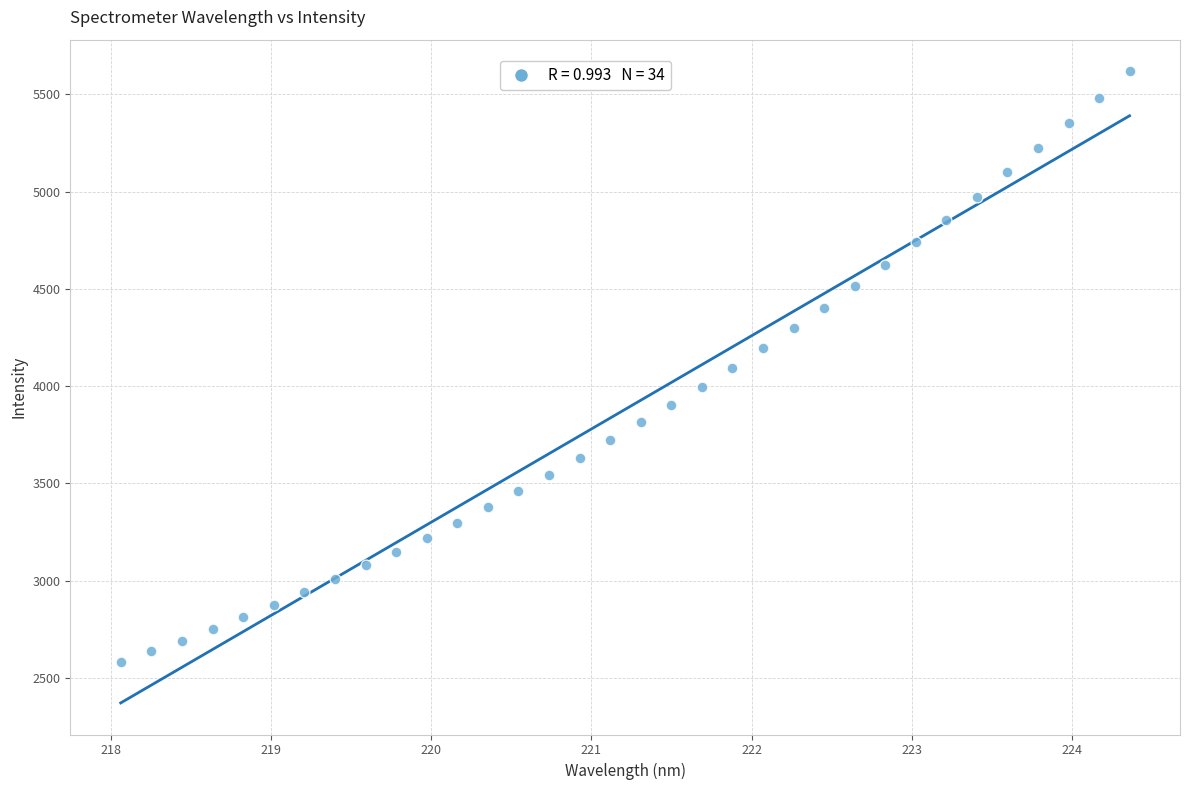

What is the range of Y values (max minus min)?

3035.3